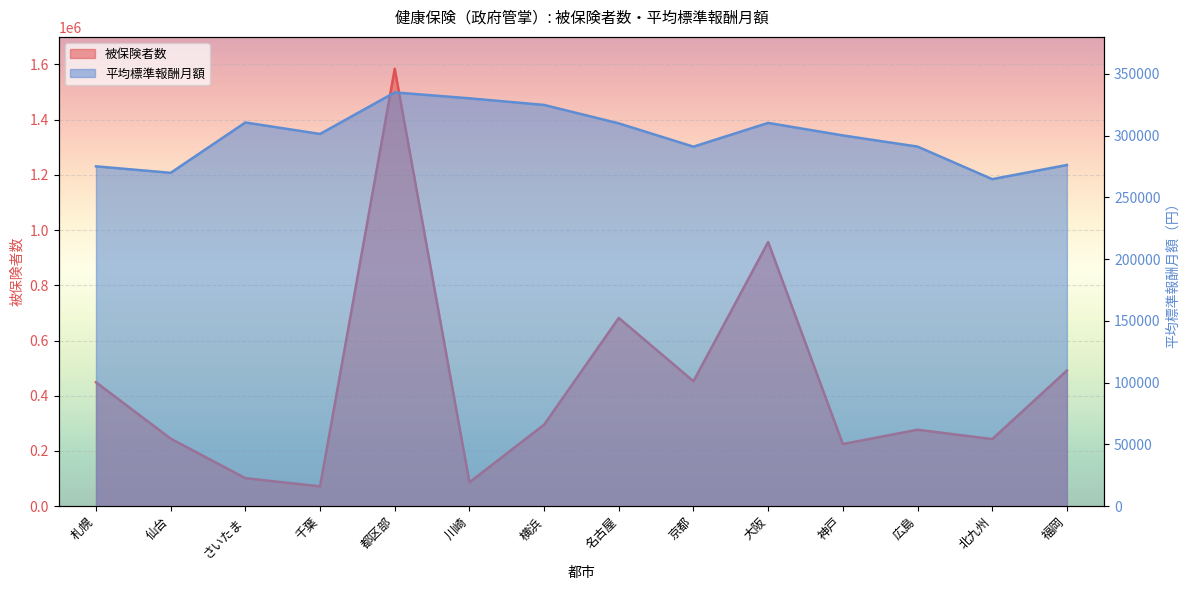

At which category does the chart reach its minimum across all series?

千葉